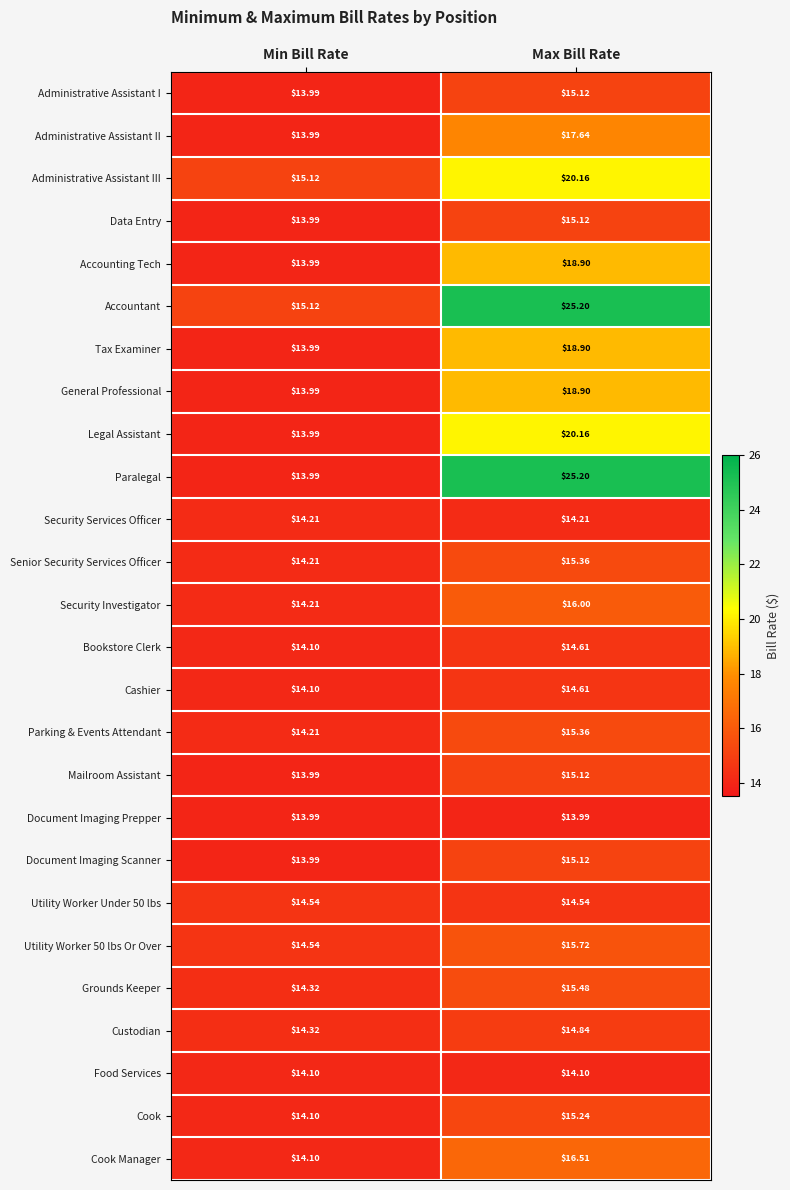

What is the spread (max minus min) of values at Max Bill Rate?

11.2